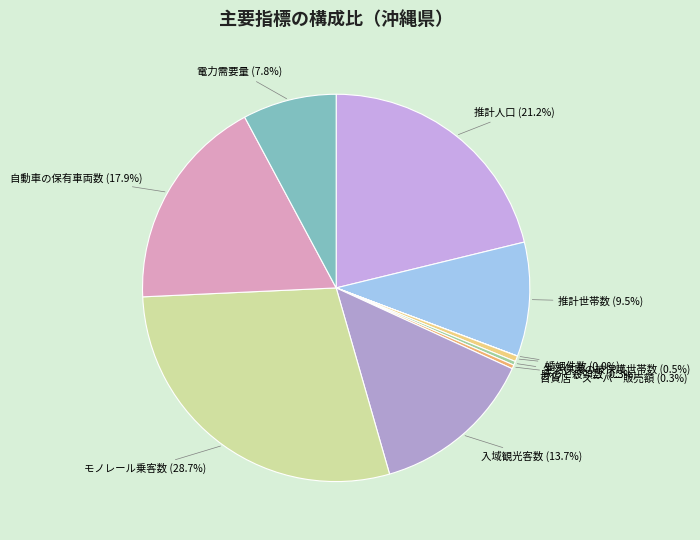

Which slice is the largest?

モノレール乗客数